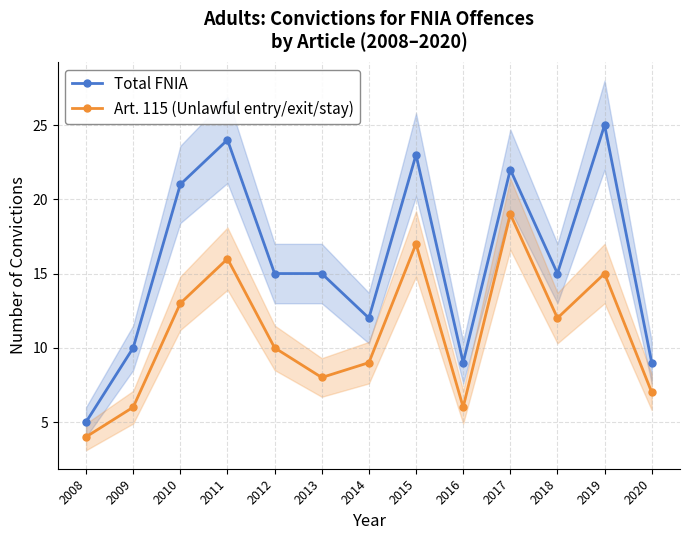

Rank the series by their maximum value, from highest to lowest.

Total FNIA, Art. 115 (Unlawful entry/exit/stay)